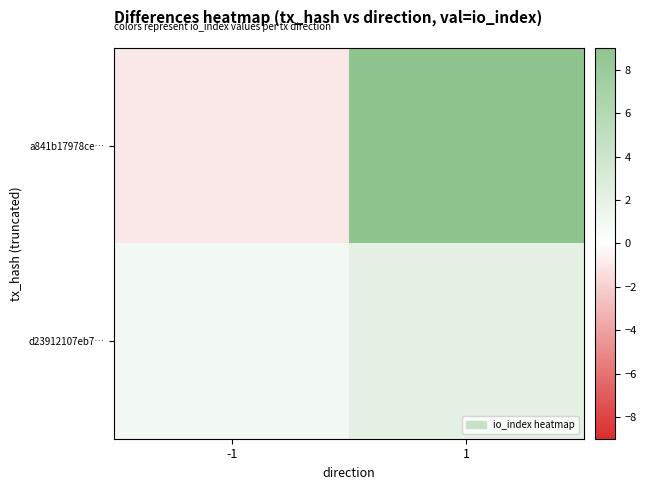

At which category is the sum across all series the highest?

1